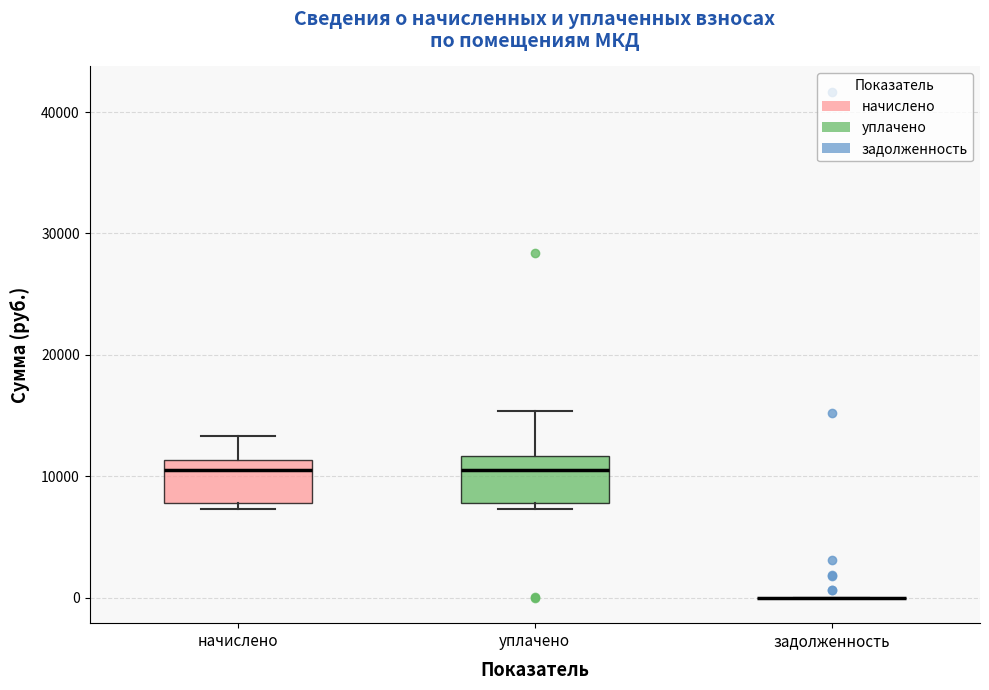

Reading left to right, transcribe this box plot: for each box, give where its median line is, the range the box spans, and where its two whiskers end, as read against the y-axis. The values are not printed on the chart, so give them approximately, as read against the axis.

начислено: median 11000 (just below the box's upper edge), box 8000 to 11000, whiskers 7000 to 13000
уплачено: median 11000, box 8000 to 12000, whiskers 7000 to 15000
задолженность: box collapsed to a line at 0, whiskers 0 to 0